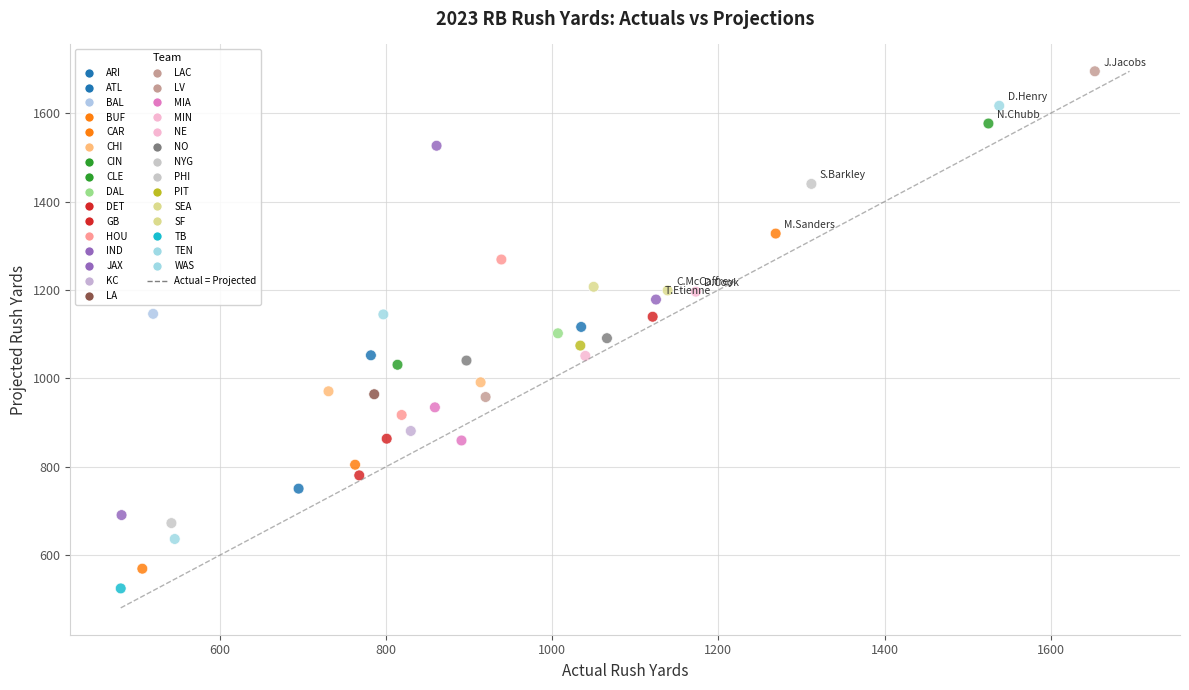

What is the range of X values (max minus min)?

1172.0